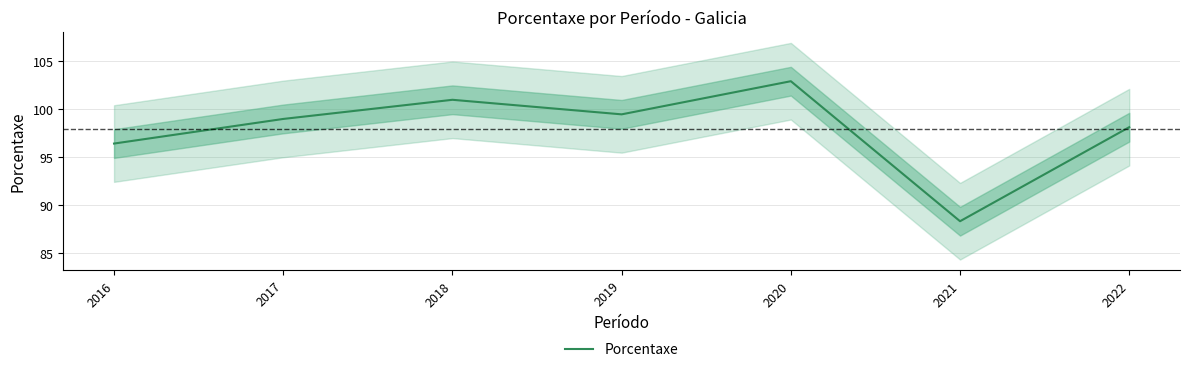

How many data points are above 99?

3